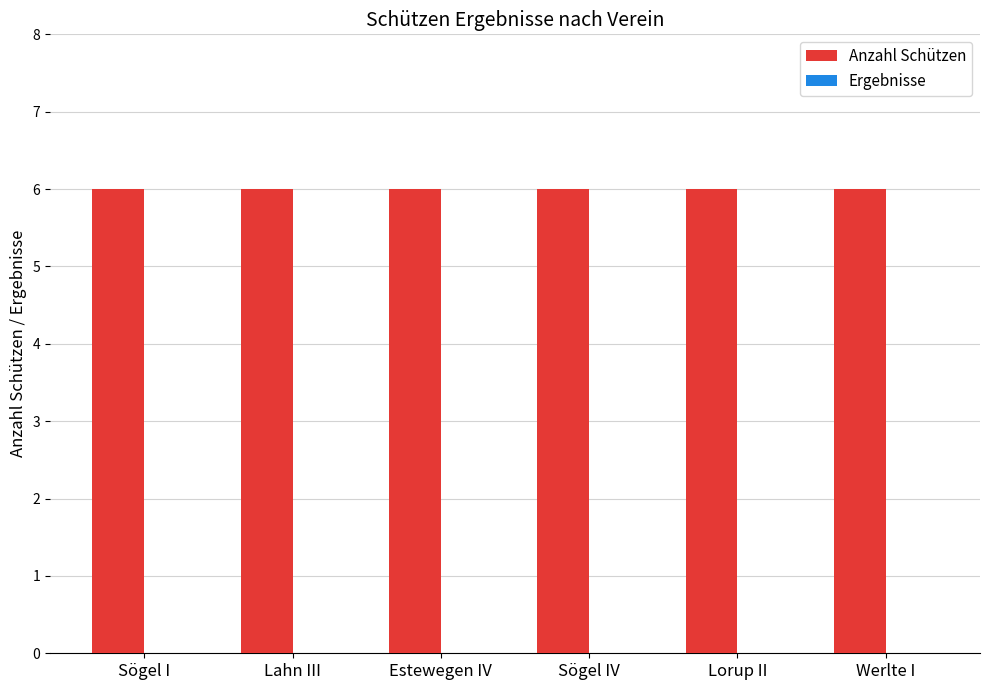

Which series has the largest range (max minus min)?

Anzahl Schützen